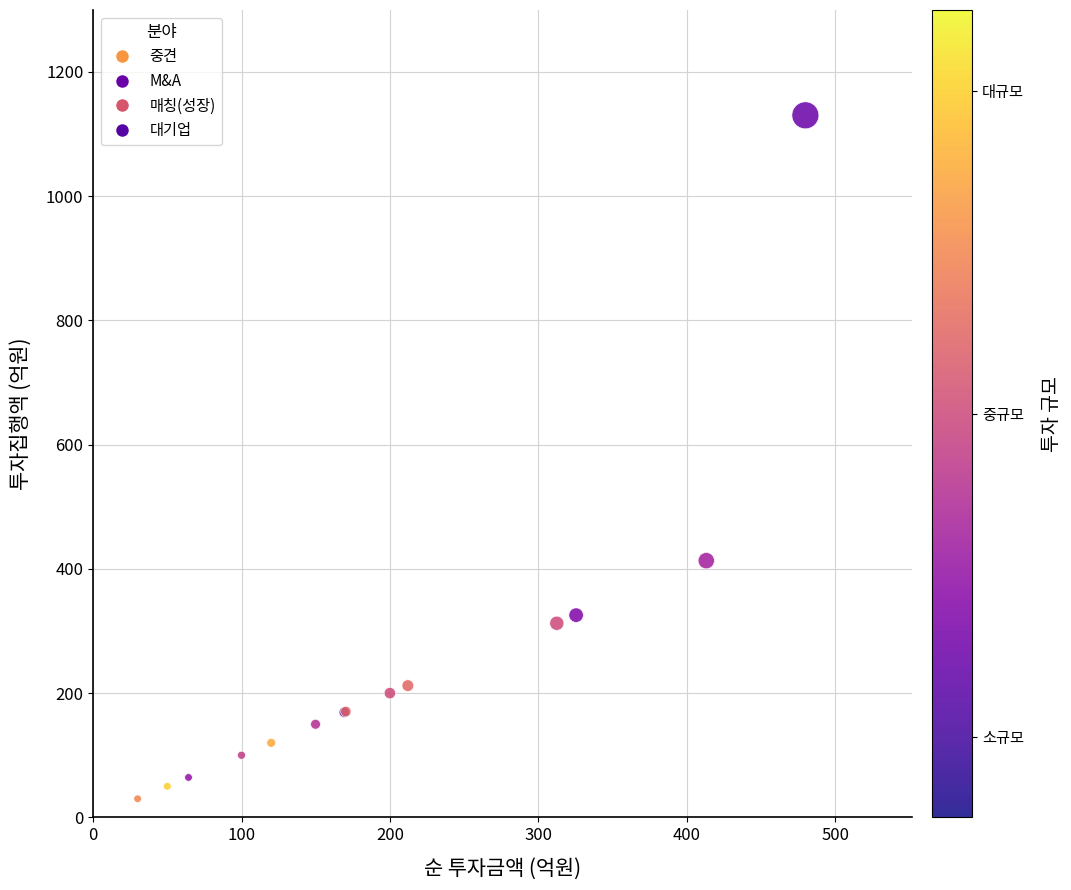

What Y value in the scatter plot is closest to 580?

413.2